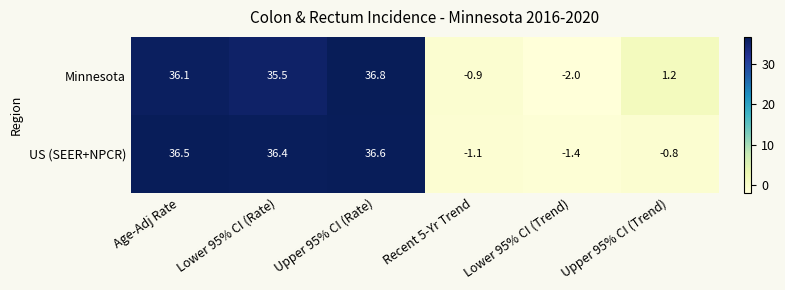

At which category does the chart reach its minimum across all series?

Lower 95% CI (Trend)